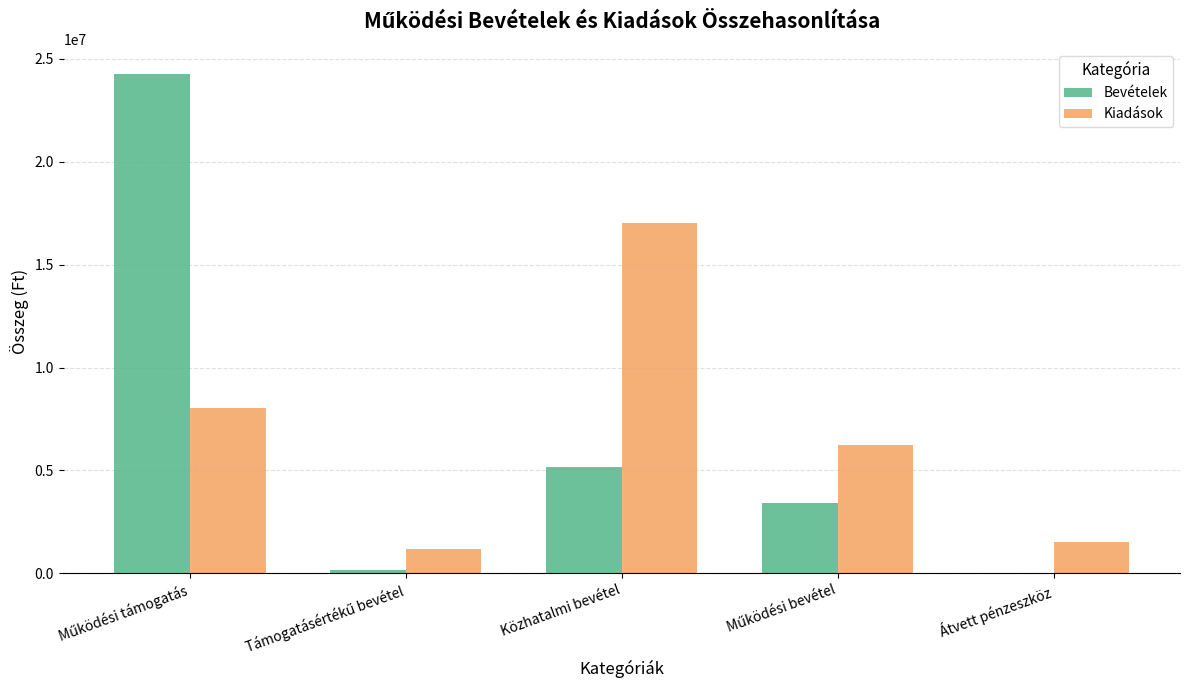

The value of Kiadások at Közhatalmi bevétel is 5118731. True or false?

False